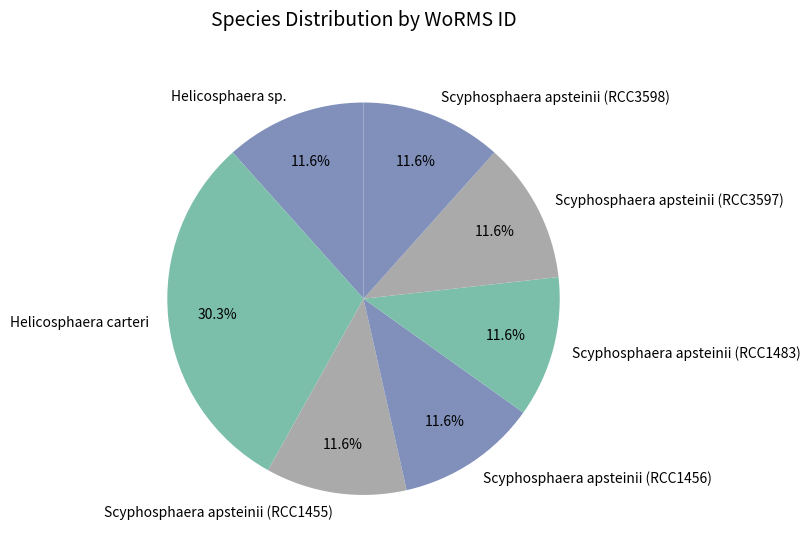

Do Scyphosphaera apsteinii (RCC1456) and Scyphosphaera apsteinii (RCC3597) together represent more than half of the pie?

No